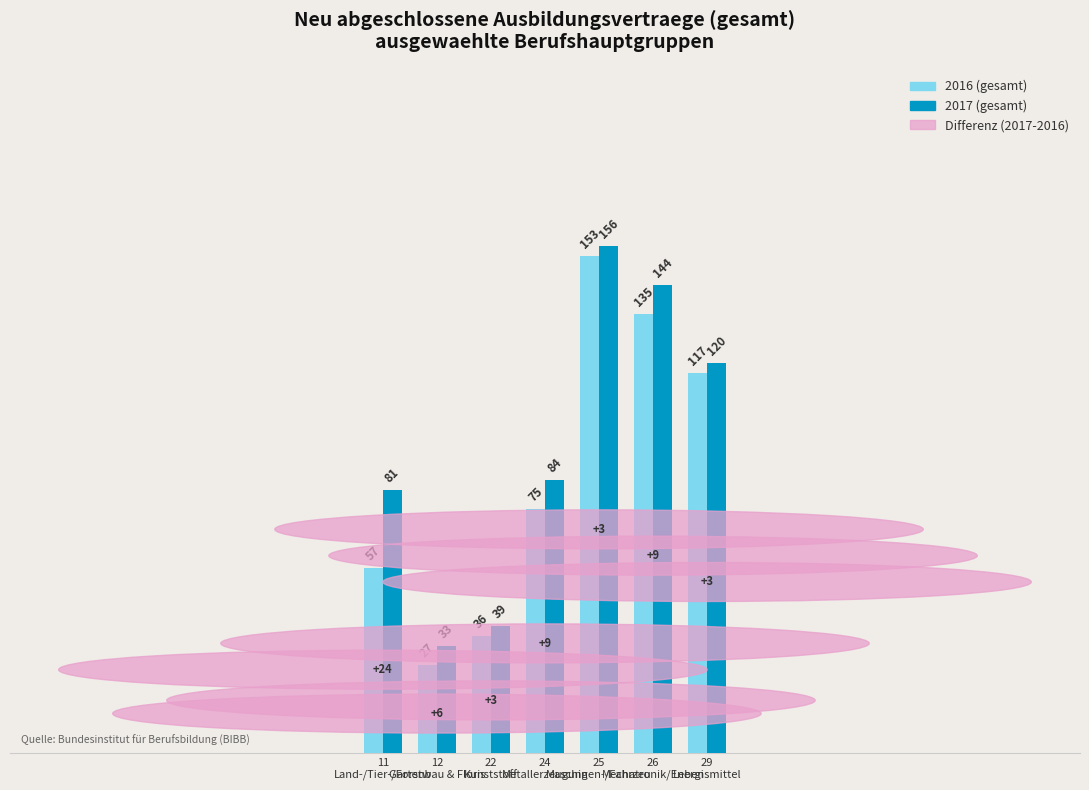

The 2017 (gesamt) series shows 58 at 24
Metallerzeugung. True or false?

False